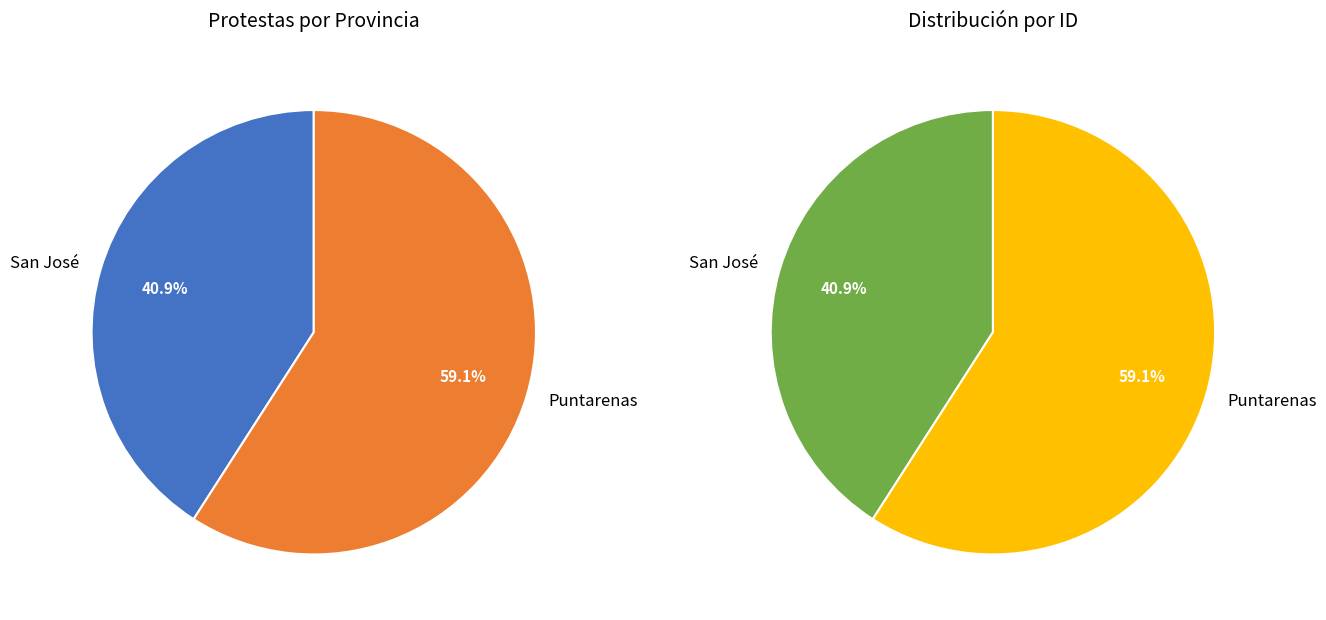

To the nearest percent, what is the difference between the largest and smallest slice percentages?

18%